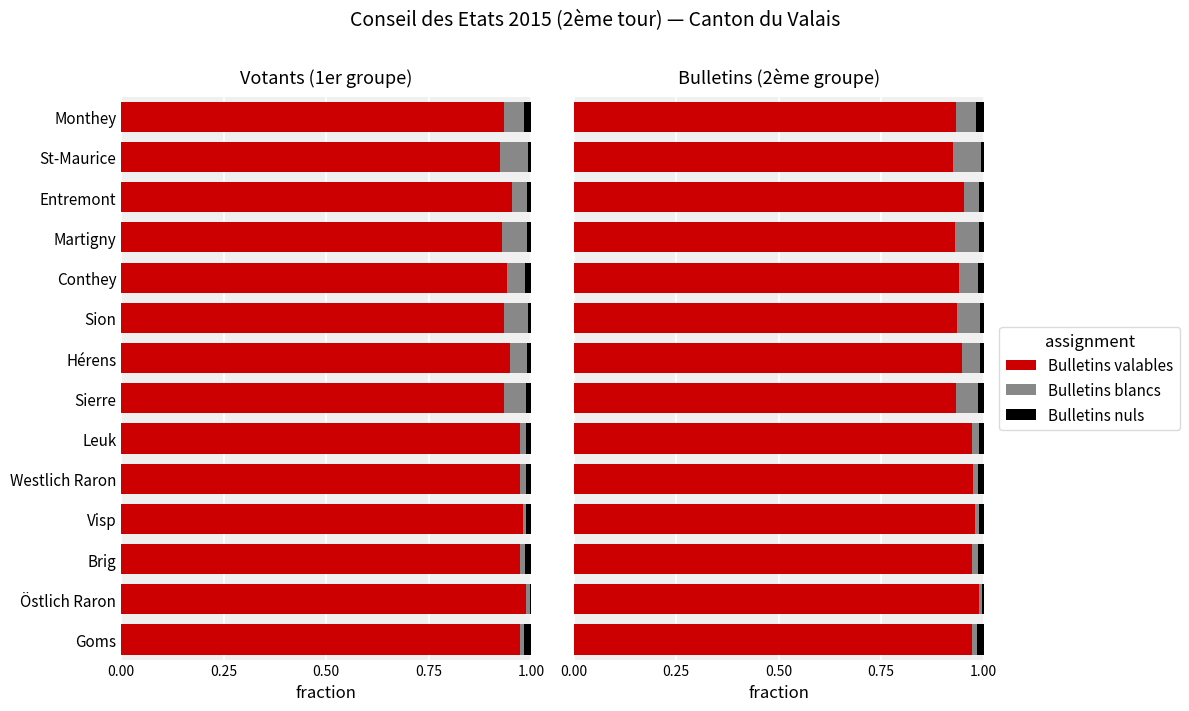

What is the average value of the Bulletins valables series?

1.0